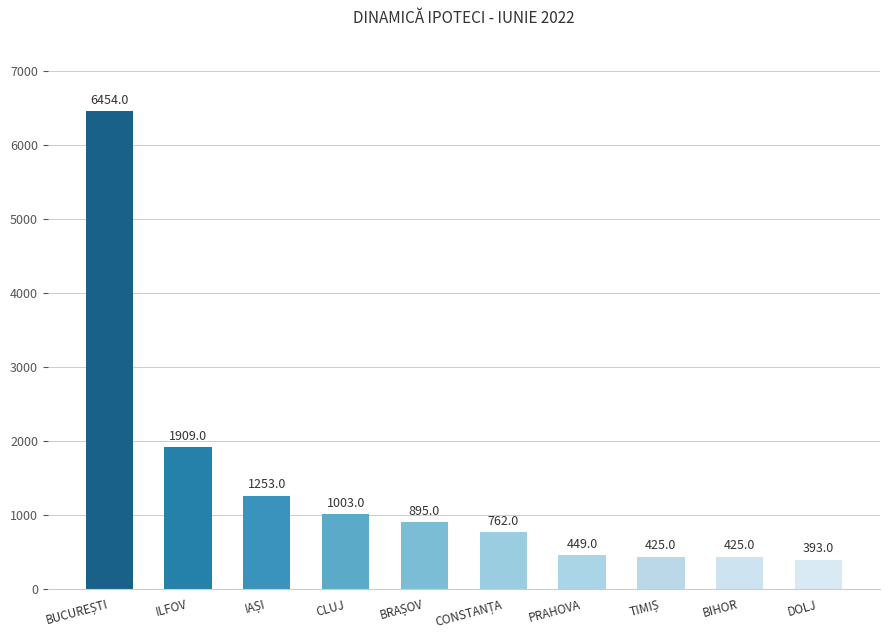

What is the maximum value shown in the chart?

6454